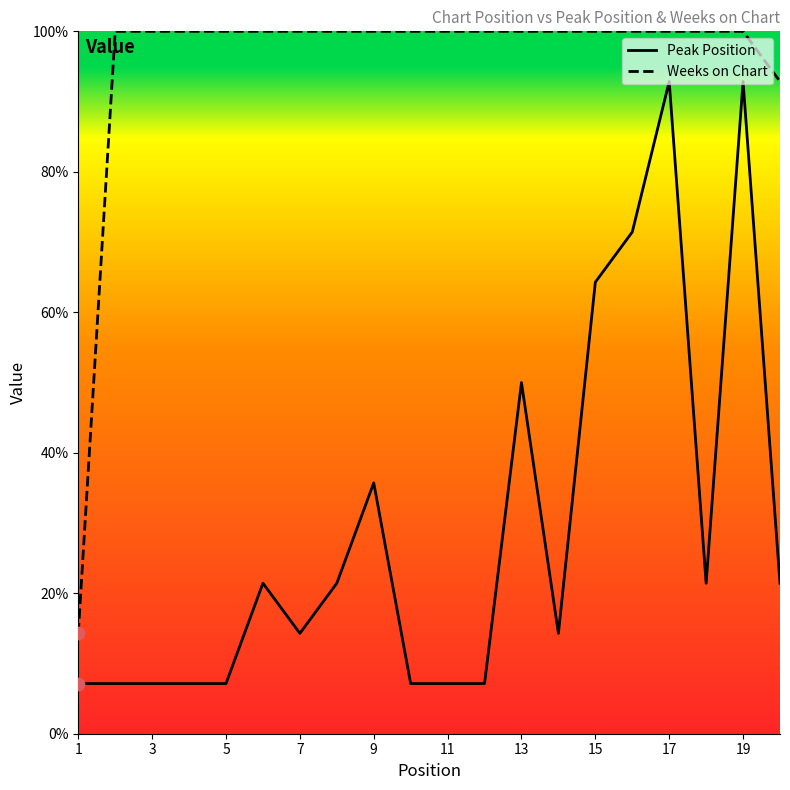

Which series has the largest total across all categories?

Weeks on Chart